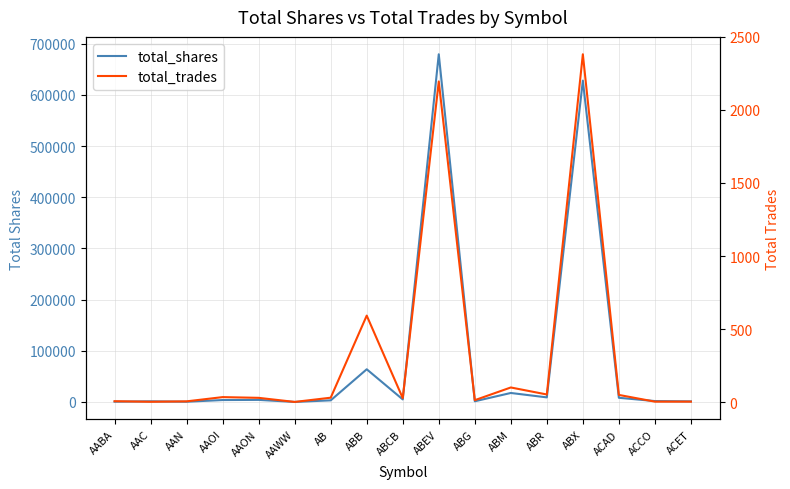

True or false: total_trades has a value of 2 at AAWW.

False